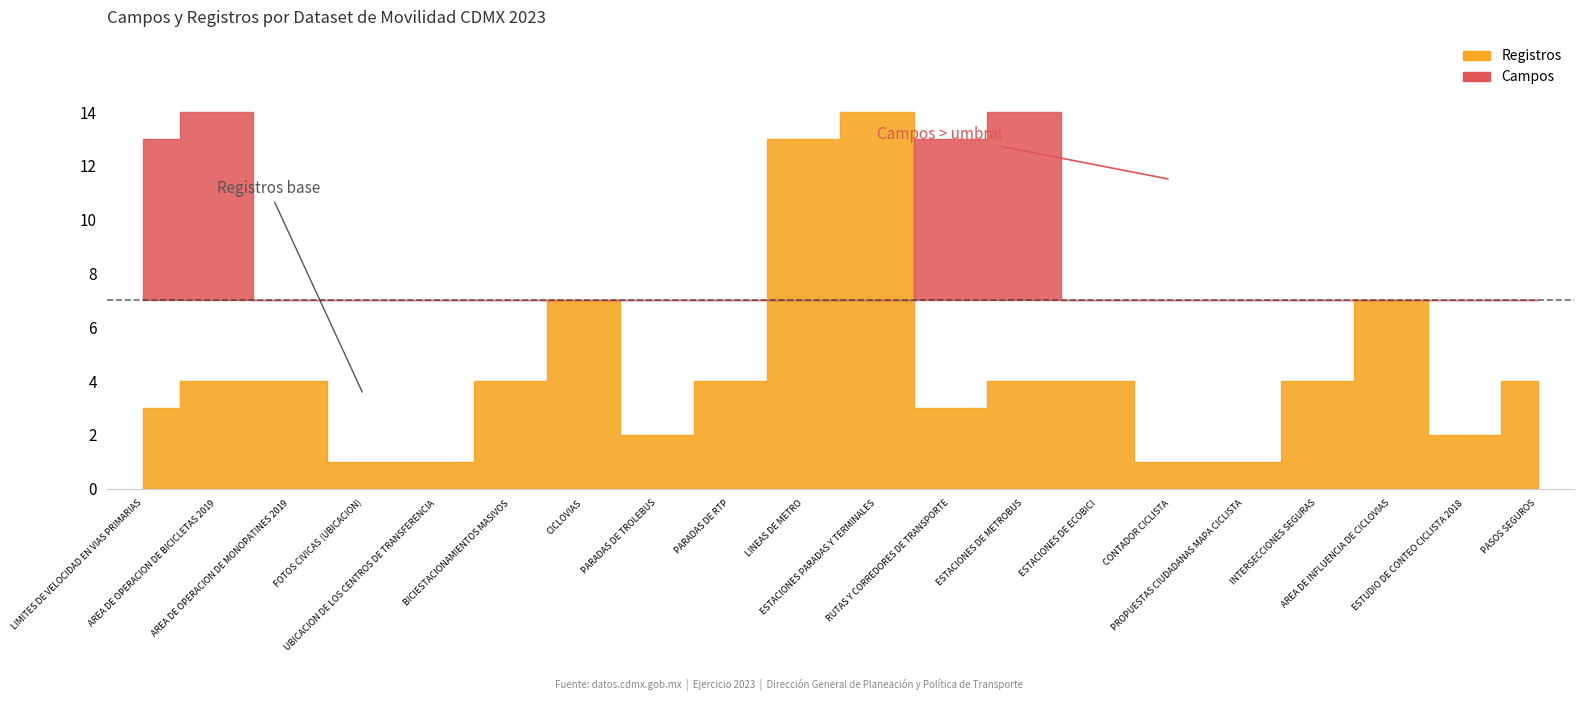

True or false: Registros has more than 0 interior local peaks.

True